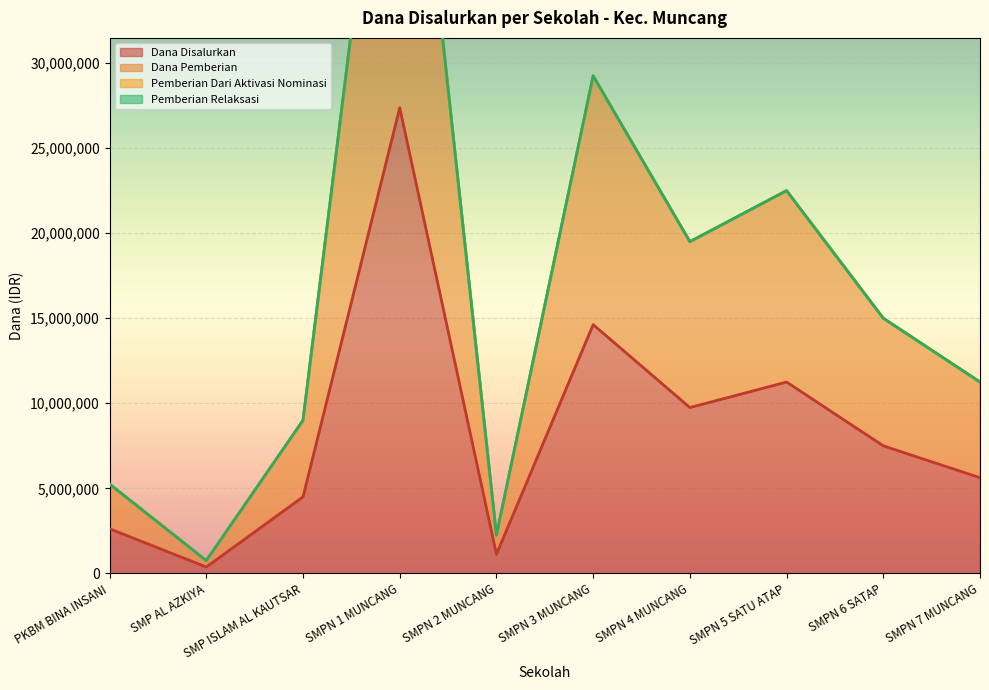

What is the minimum value for Dana Pemberian?

750000